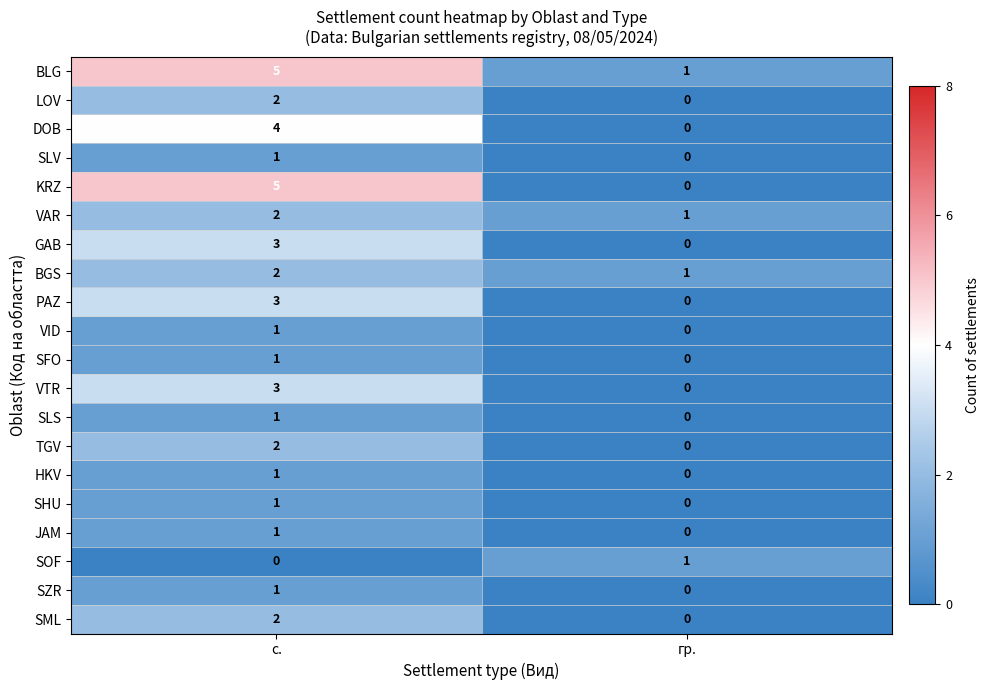

What is the difference between the KRZ values at гр. and с.?

5